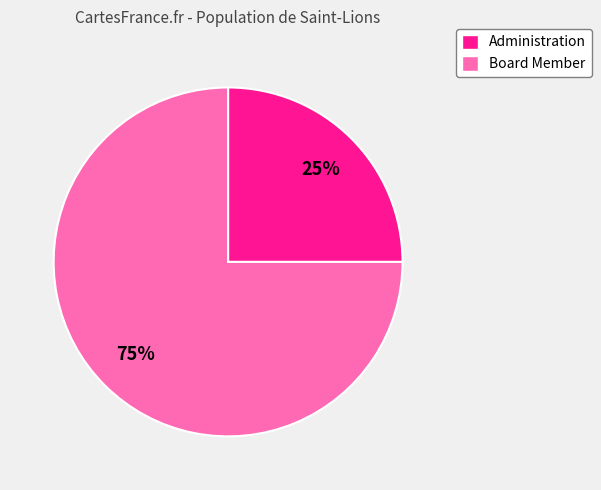

How many slices are in this pie chart?

2